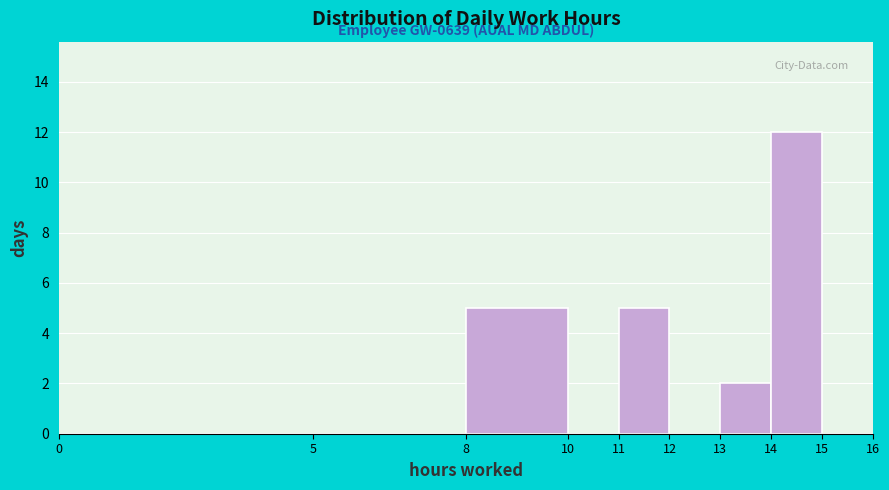

Over which range of the x-axis is the bar tallest?

14 to 15